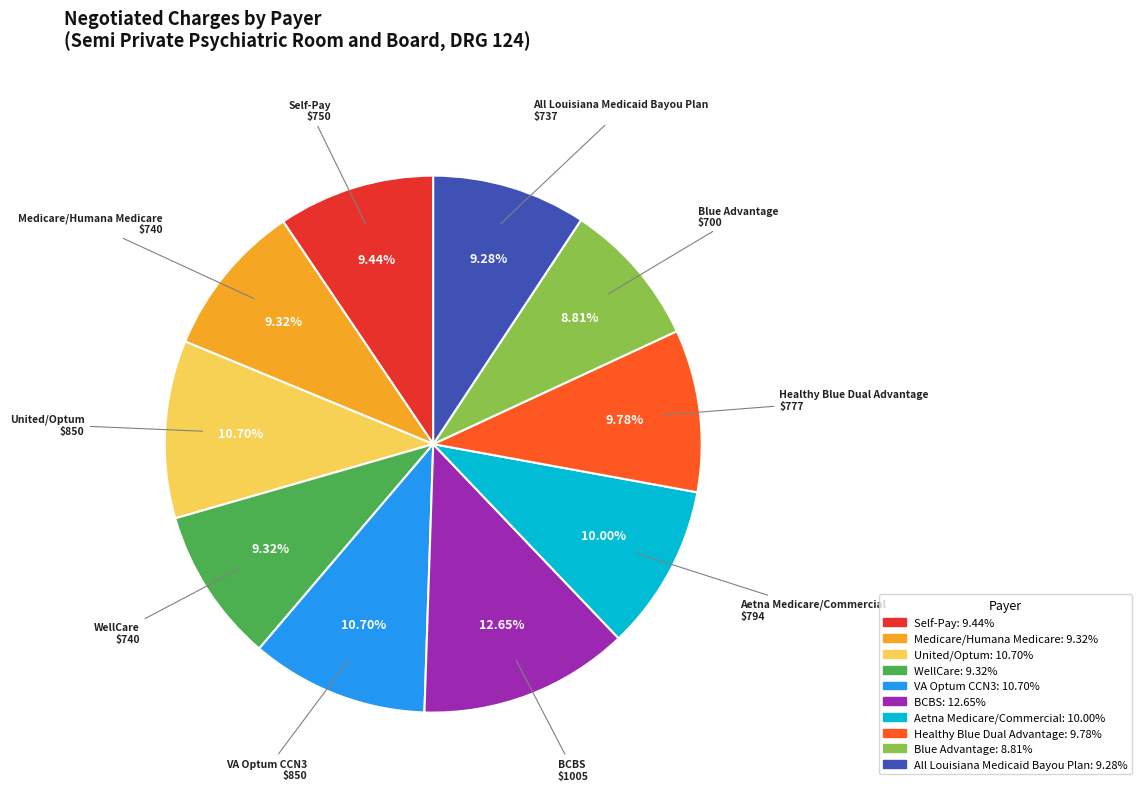

To the nearest percent, what percentage of the pie is All Louisiana Medicaid Bayou Plan?

9%